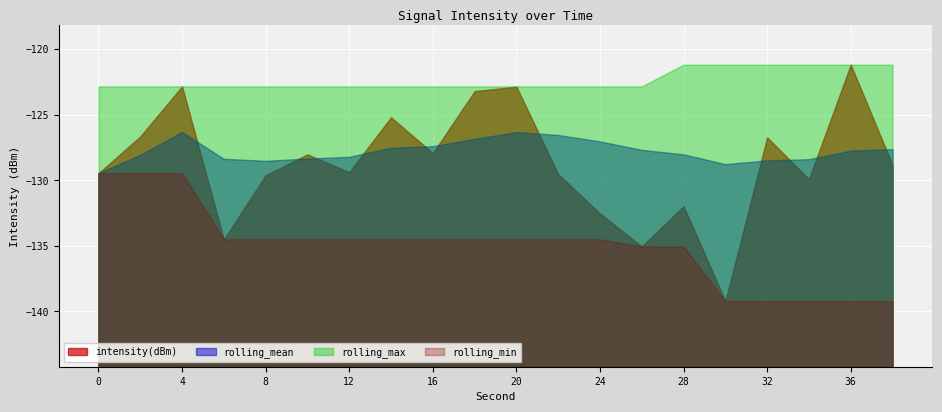

Where do intensity(dBm) and rolling_mean first cross each other?

4 and 6